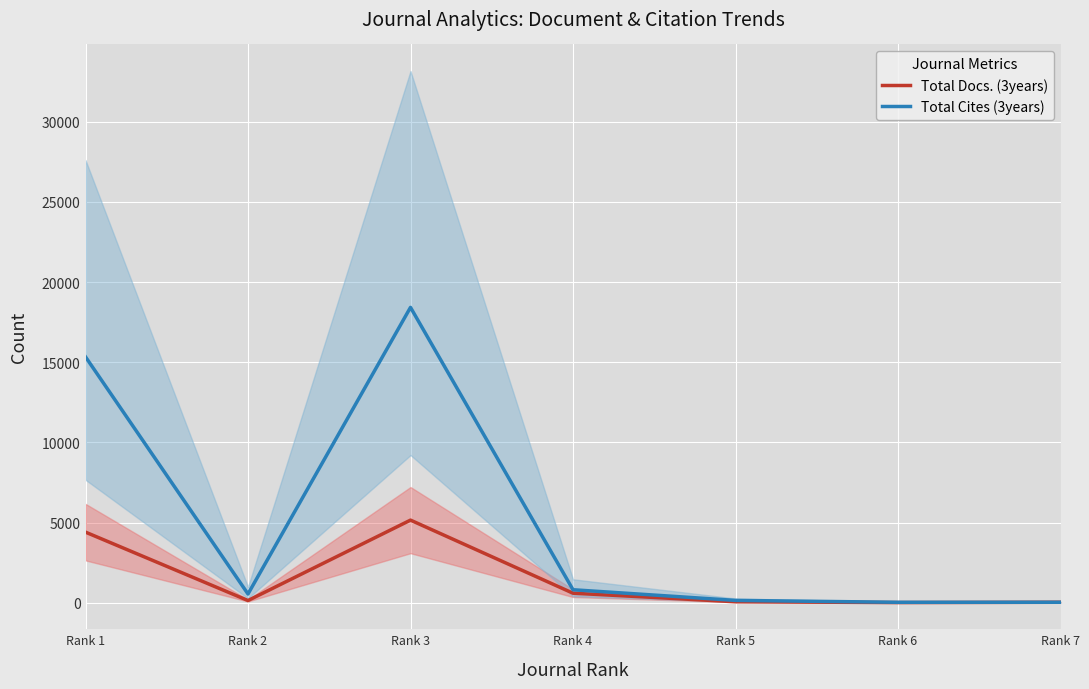

What is the spread (max minus min) of values at Rank 4?

215